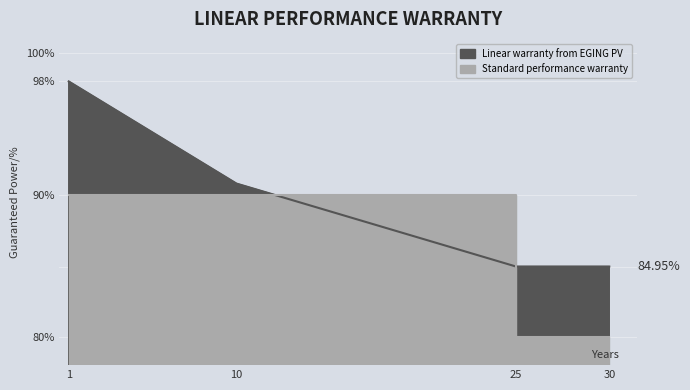

How many lines are shown in the chart?

2